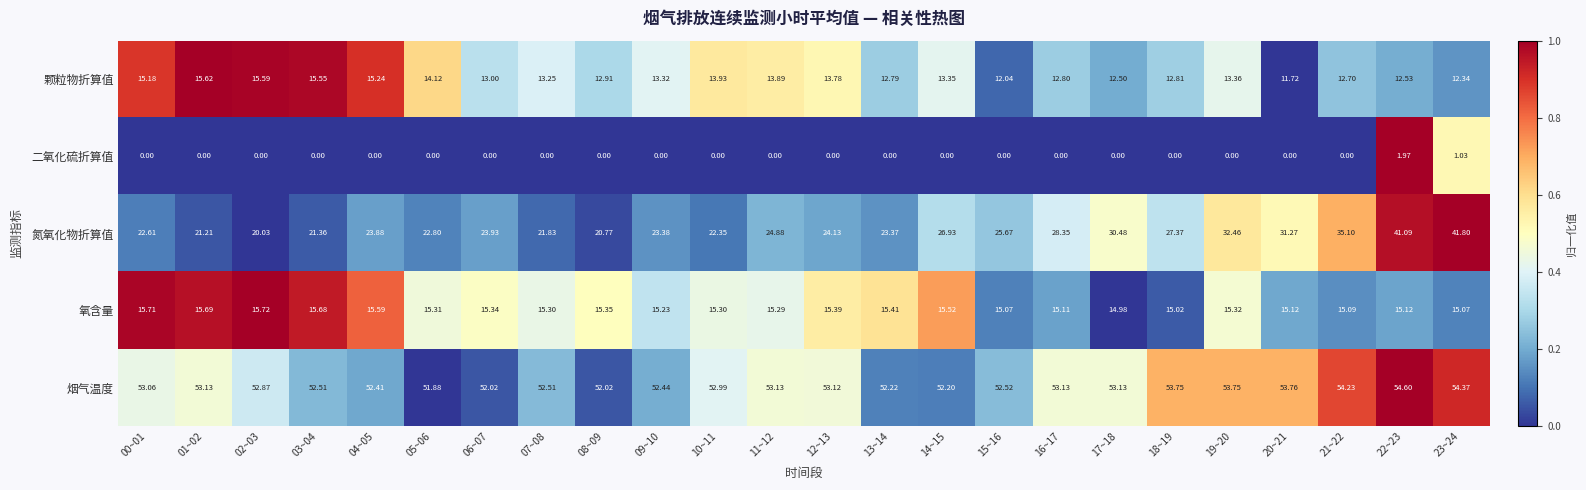

What is the total value across all series at 12~13?

106.4